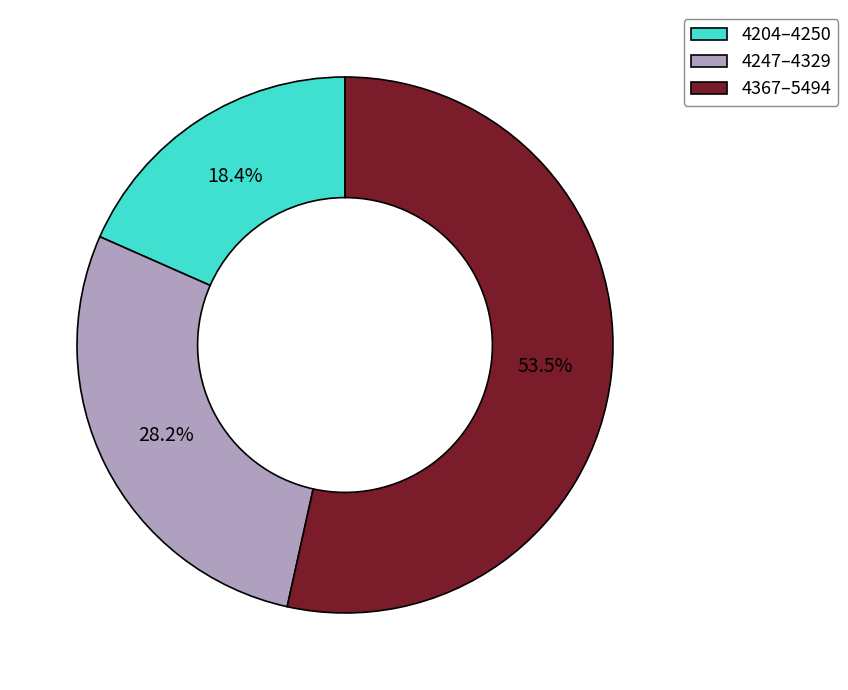

Which has a higher value, 4247–4329 or 4204–4250?

4247–4329